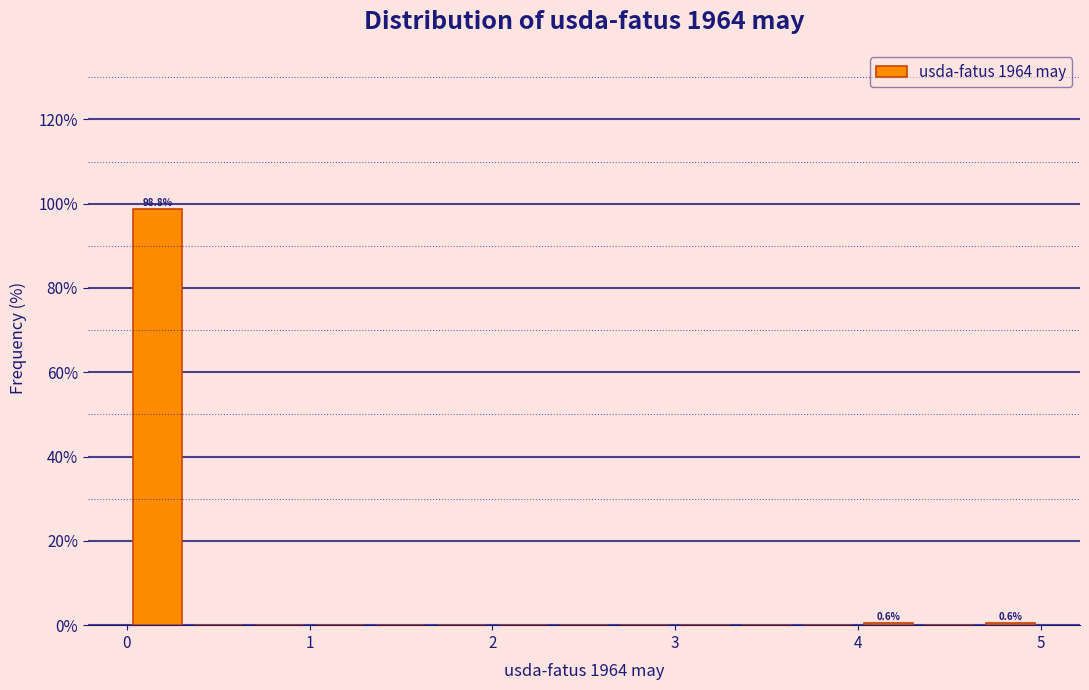

Around what value on the x-axis is the tallest bar? Give the approximate position of its centre, as read against the axis.

0.2